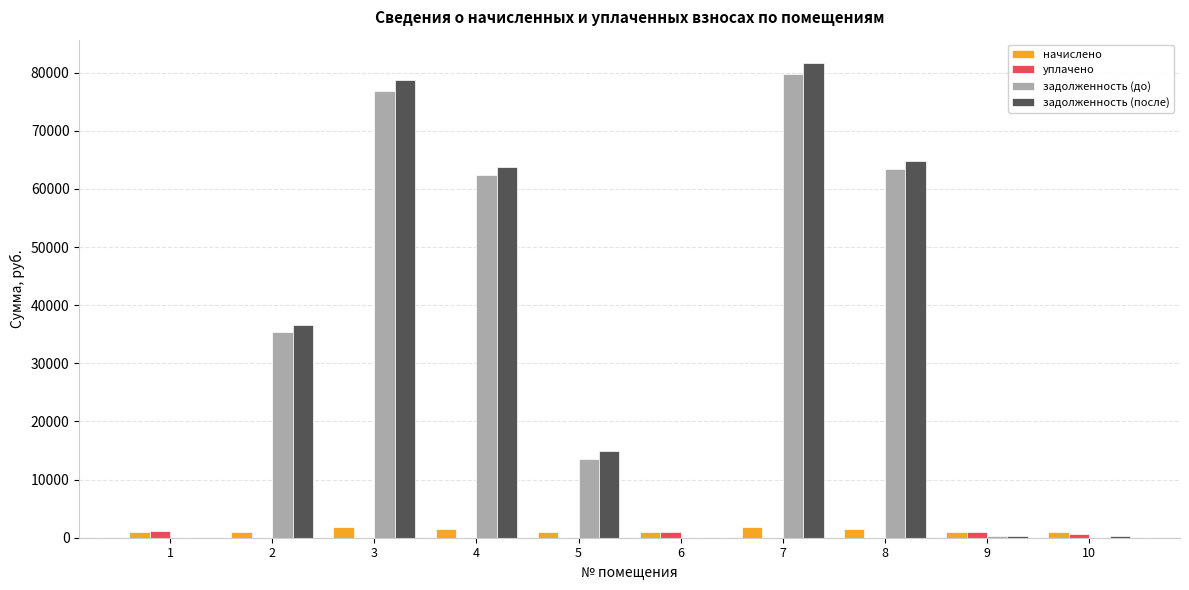

Which category has the highest value across all series?

7